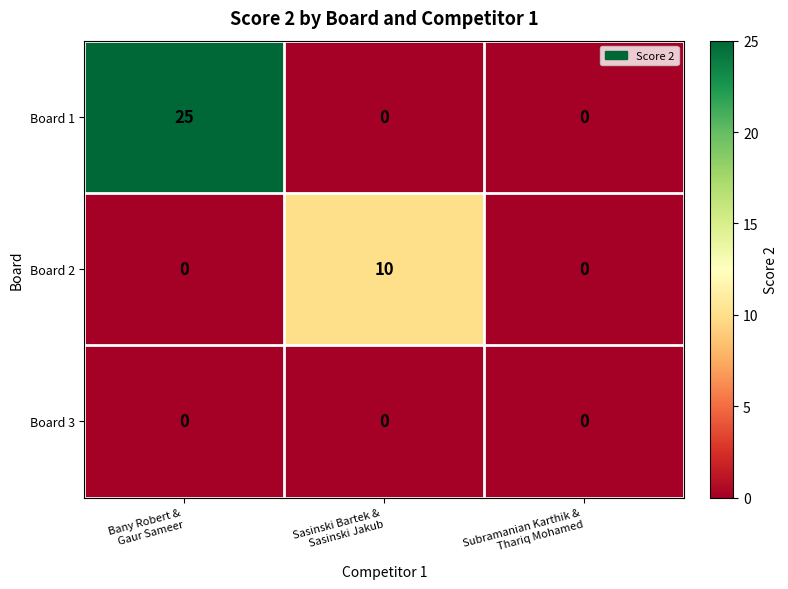

How many categories are shown in the chart?

3